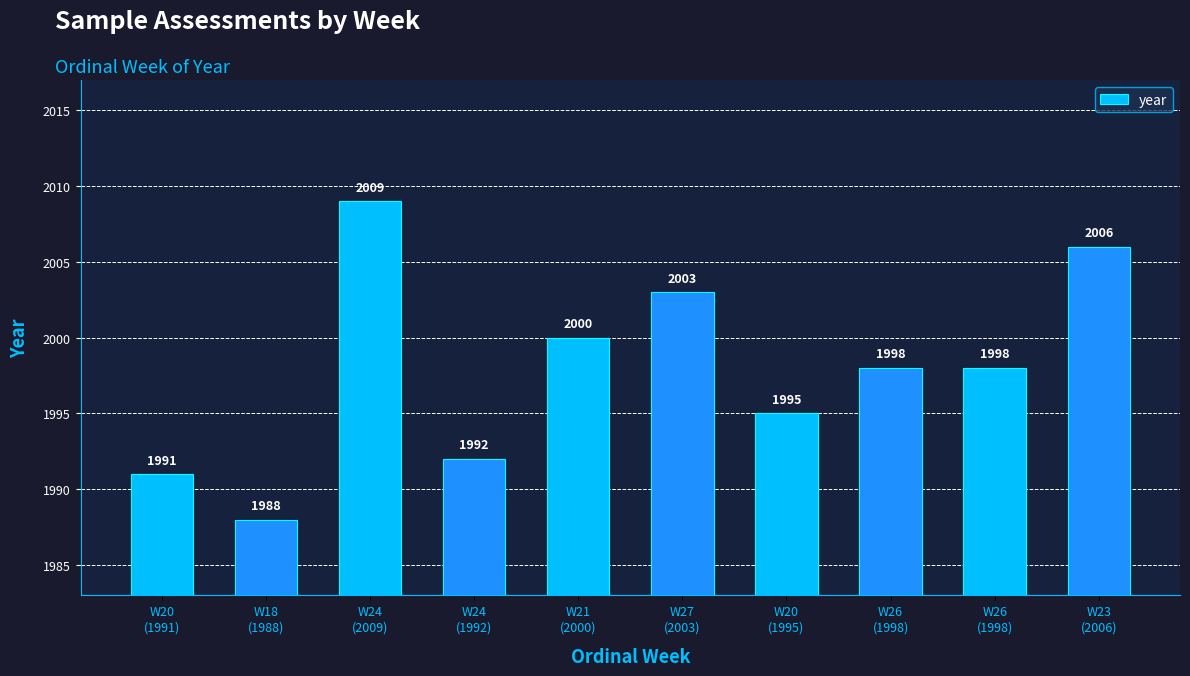

What is the sum of all values?

19980